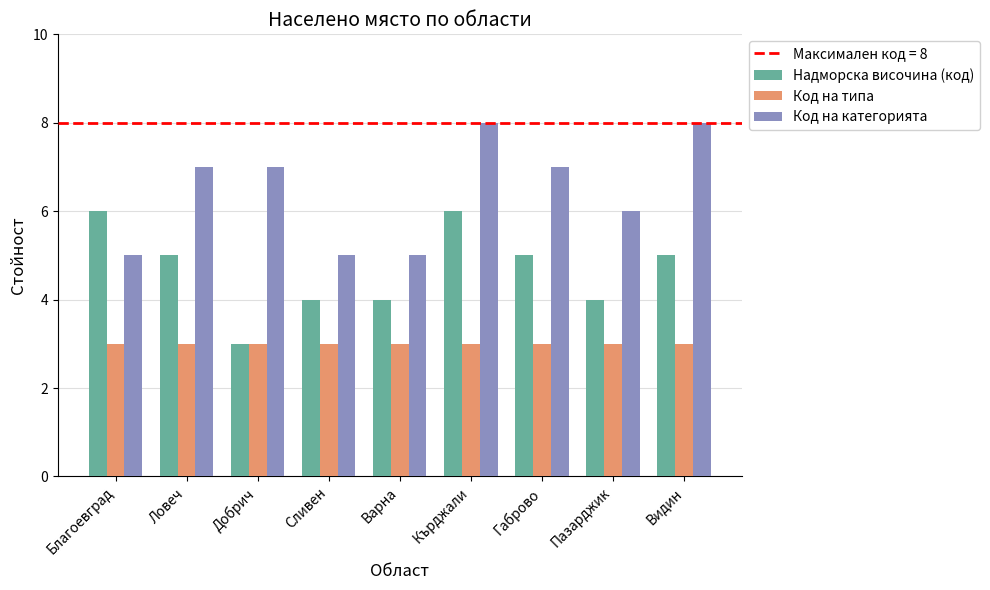

The value of Код на типа at Варна is 3. True or false?

True